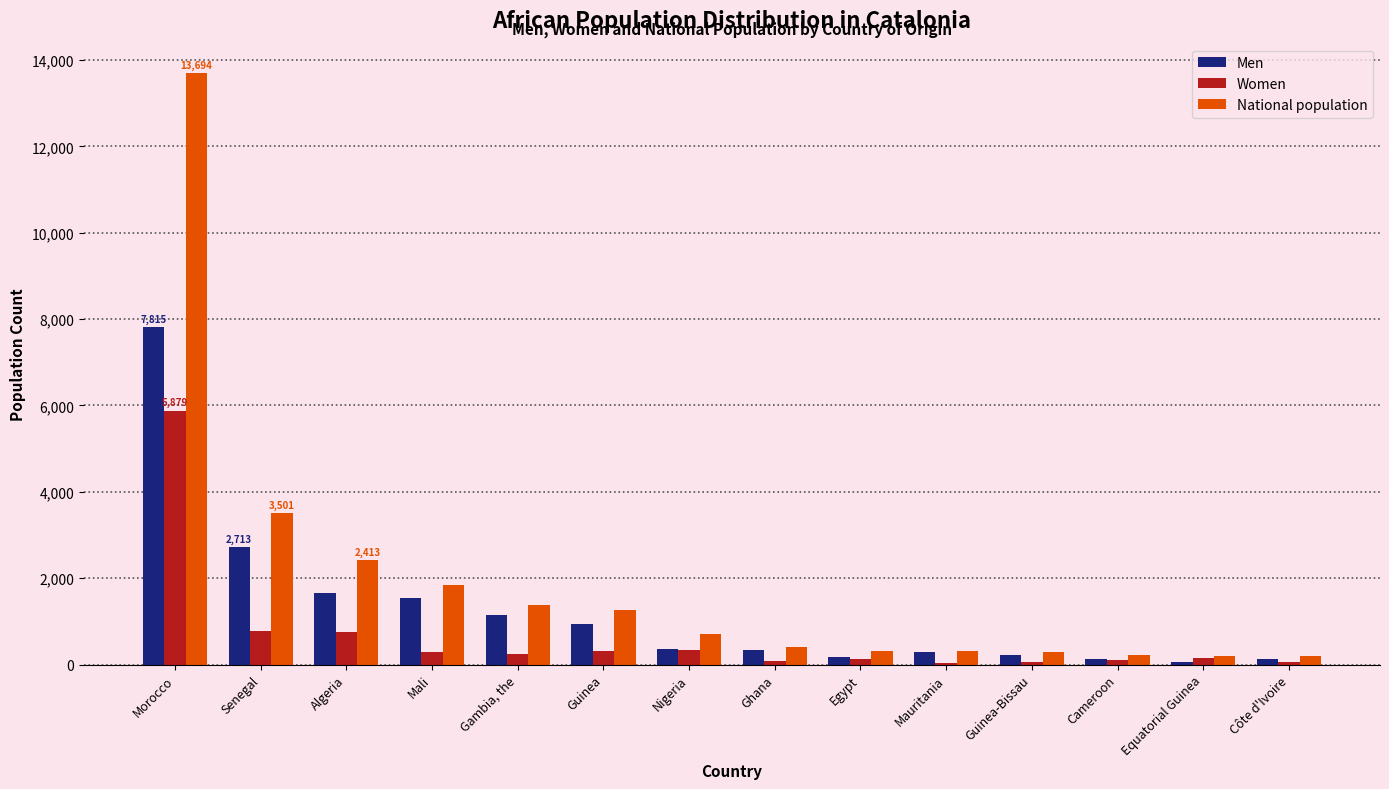

What is the sum of all Women values?

9223